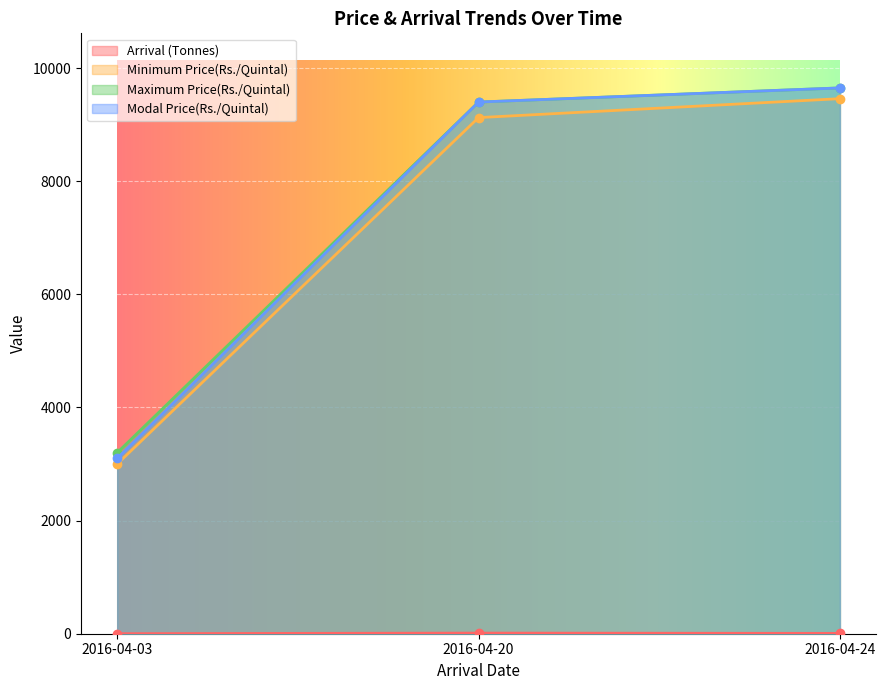

What is the sum of the Minimum Price(Rs./Quintal) values at 2016-04-03 and 2016-04-24?

12460